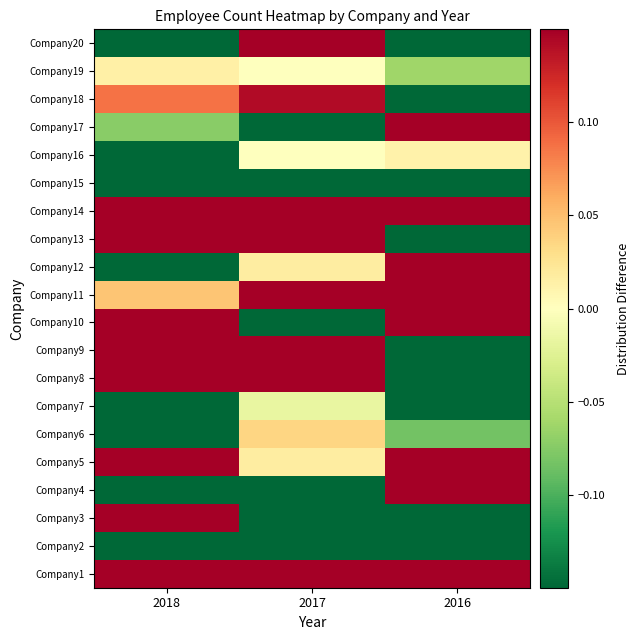

Reading left to right, list all the values displayed in this chart.

Company1: 2018=0.6	2017=0.5	2016=0.4
Company2: 2018=-0.8	2017=-0.3	2016=-0.5
Company3: 2018=0.7	2017=-0.7	2016=-0.7
Company4: 2018=-0.6	2017=-0.6	2016=0.5
Company5: 2018=0.6	2017=0.0	2016=0.7
Company6: 2018=-0.4	2017=0.0	2016=-0.1
Company7: 2018=-0.5	2017=-0.0	2016=-0.3
Company8: 2018=0.4	2017=0.8	2016=-0.3
Company9: 2018=0.8	2017=0.1	2016=-0.9
Company10: 2018=0.6	2017=-0.8	2016=0.6
Company11: 2018=0.0	2017=0.8	2016=0.4
Company12: 2018=-0.6	2017=0.0	2016=0.8
Company13: 2018=0.9	2017=0.4	2016=-0.2
Company14: 2018=0.5	2017=0.5	2016=0.5
Company15: 2018=-0.9	2017=-0.9	2016=-0.5
Company16: 2018=-0.7	2017=-0.0	2016=0.0
Company17: 2018=-0.1	2017=-0.3	2016=0.4
Company18: 2018=0.1	2017=0.1	2016=-0.7
Company19: 2018=0.0	2017=-0.0	2016=-0.1
Company20: 2018=-0.2	2017=0.3	2016=-0.4